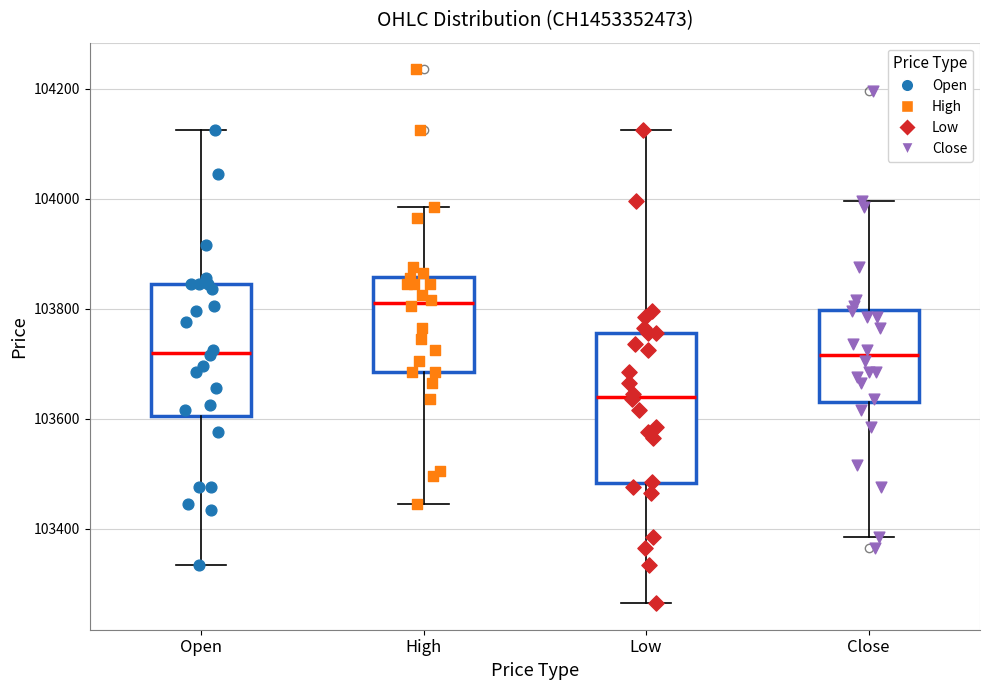

Which box has the highest median line?

High